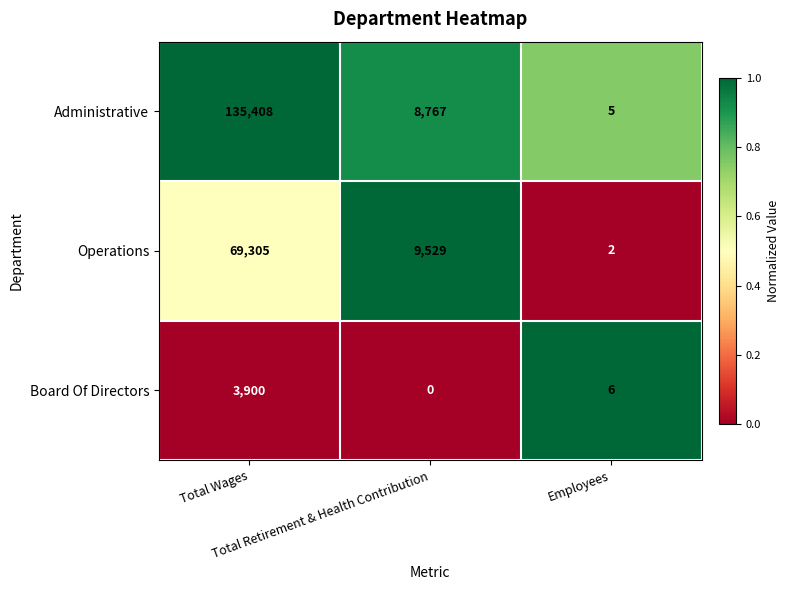

Which series changed the most between Total Retirement & Health Contribution and Employees?

Operations